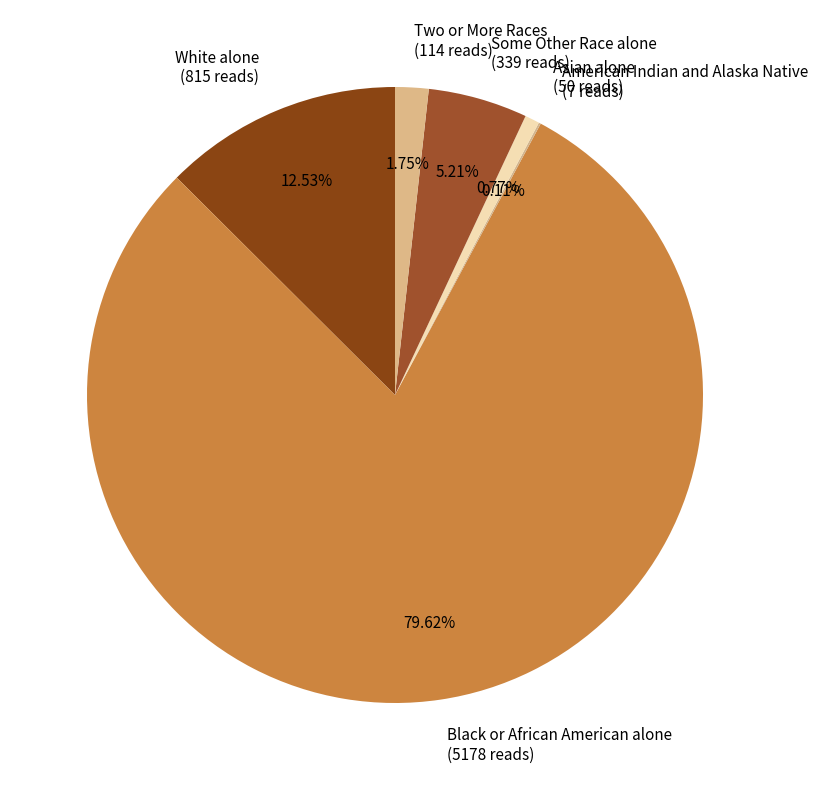

What percentage is the Asian alone slice, to the nearest percent?

1%